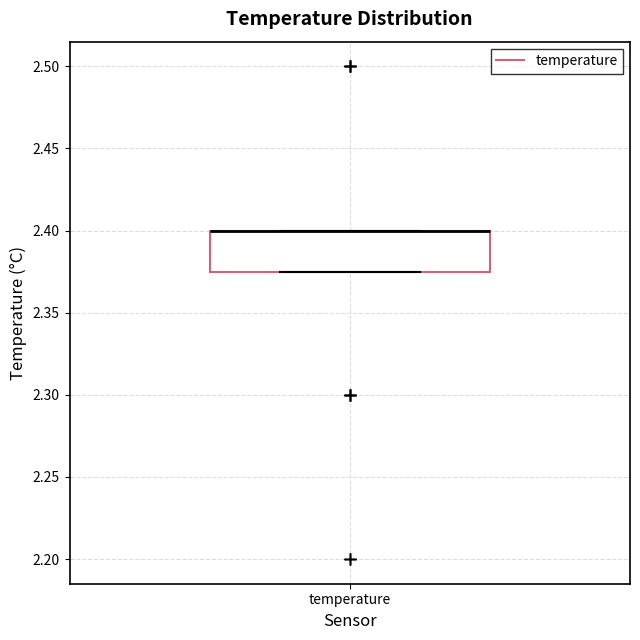

Where is the lower edge of the box for temperature on the y-axis? The values are not printed on the chart, so give them approximately, as read against the axis.

2.375